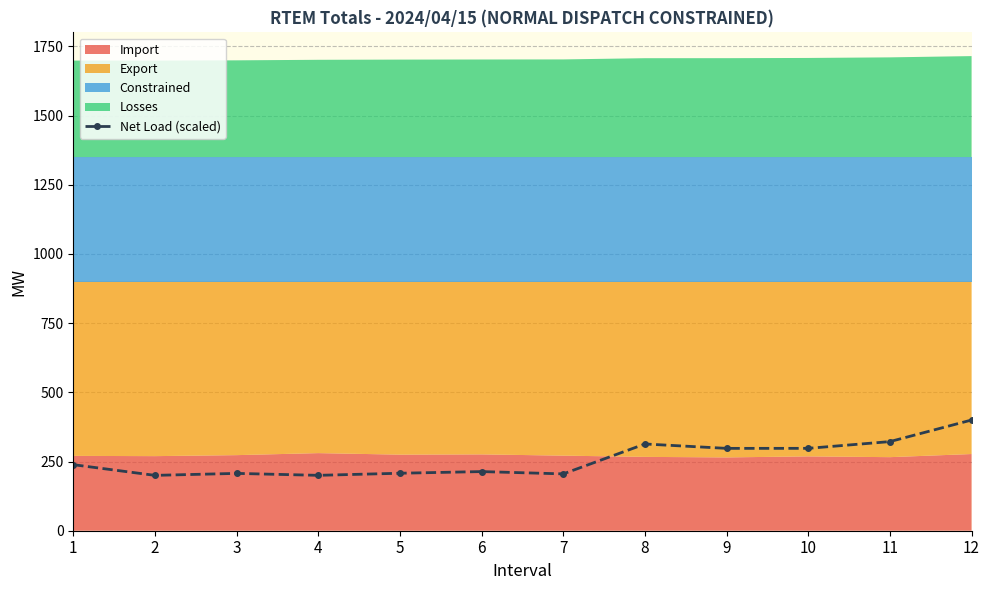

Count the number of values greater than 238.

6